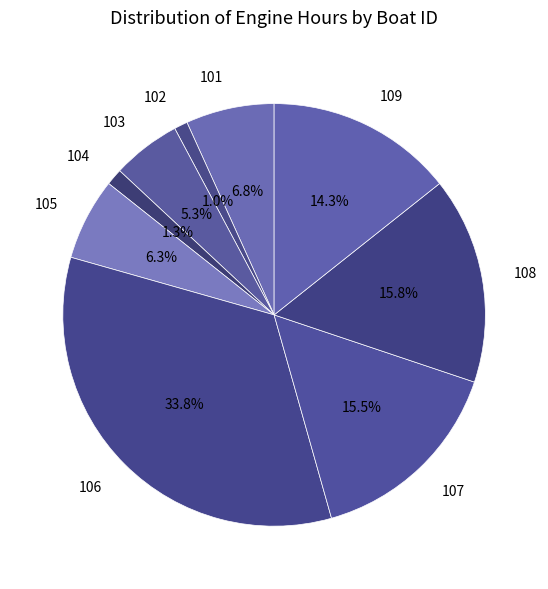

To the nearest percent, what is the combined percentage of 101 and 106?

41%